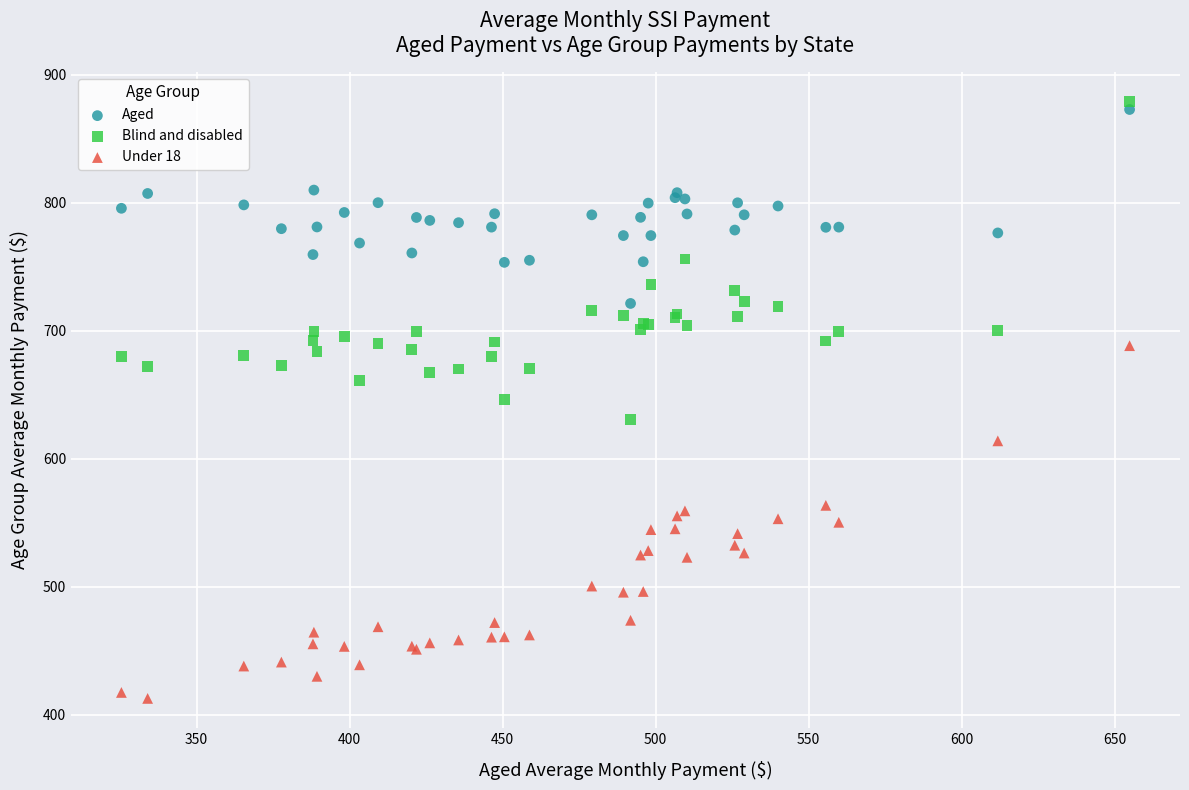

Which series has the widest spread of Y values?

Under 18